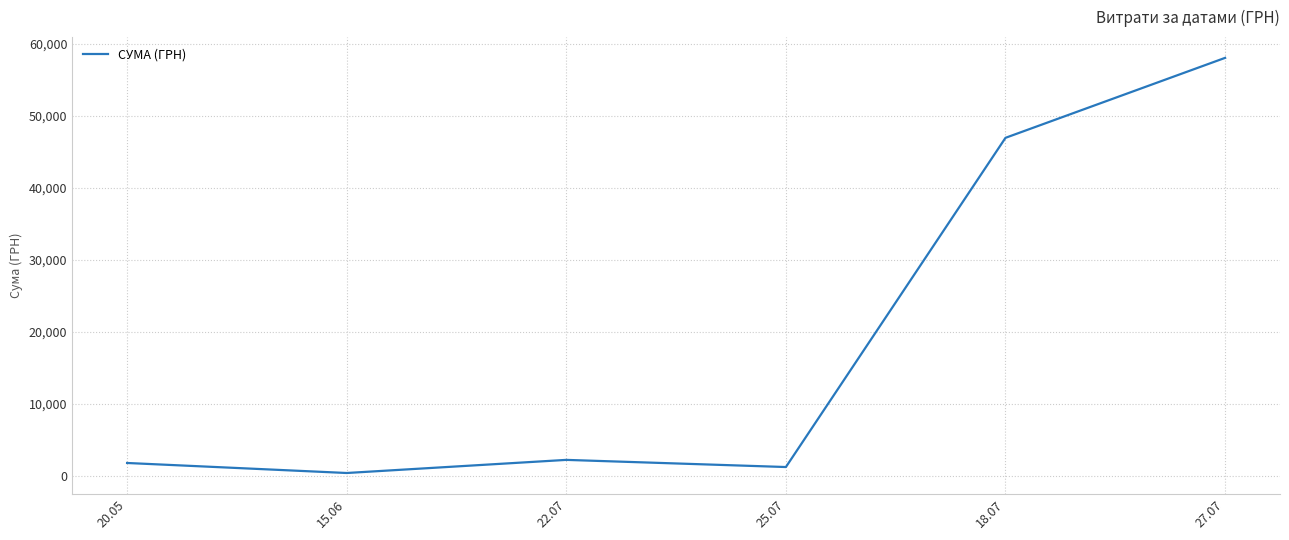

What is the difference between the values at 20.05 and 25.07?

563.0